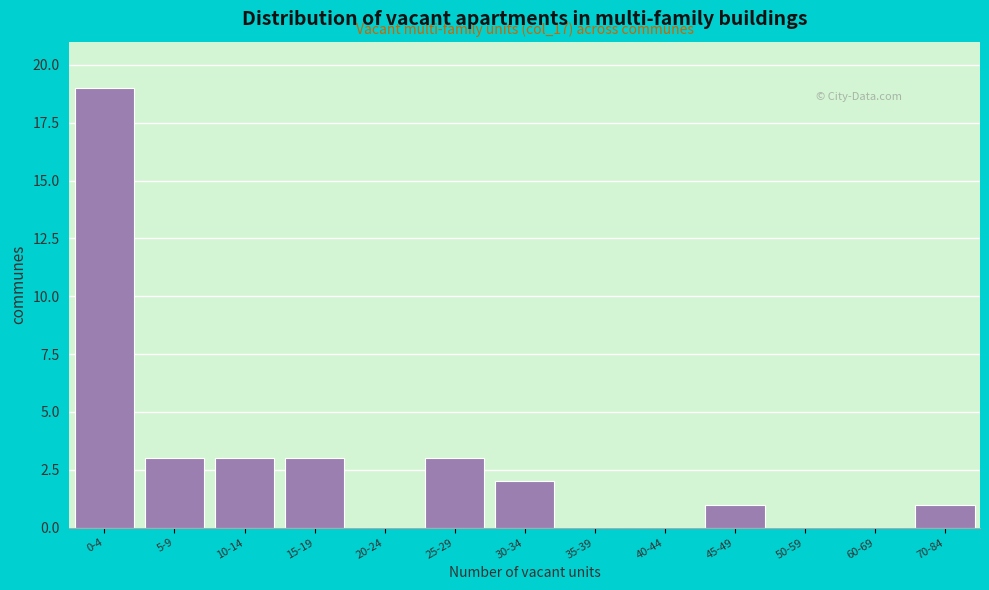

Reading right to left, extract all data points from this chart.

70-84=1	60-69=0	50-59=0	45-49=1	40-44=0	35-39=0	30-34=2	25-29=3	20-24=0	15-19=3	10-14=3	5-9=3	0-4=19